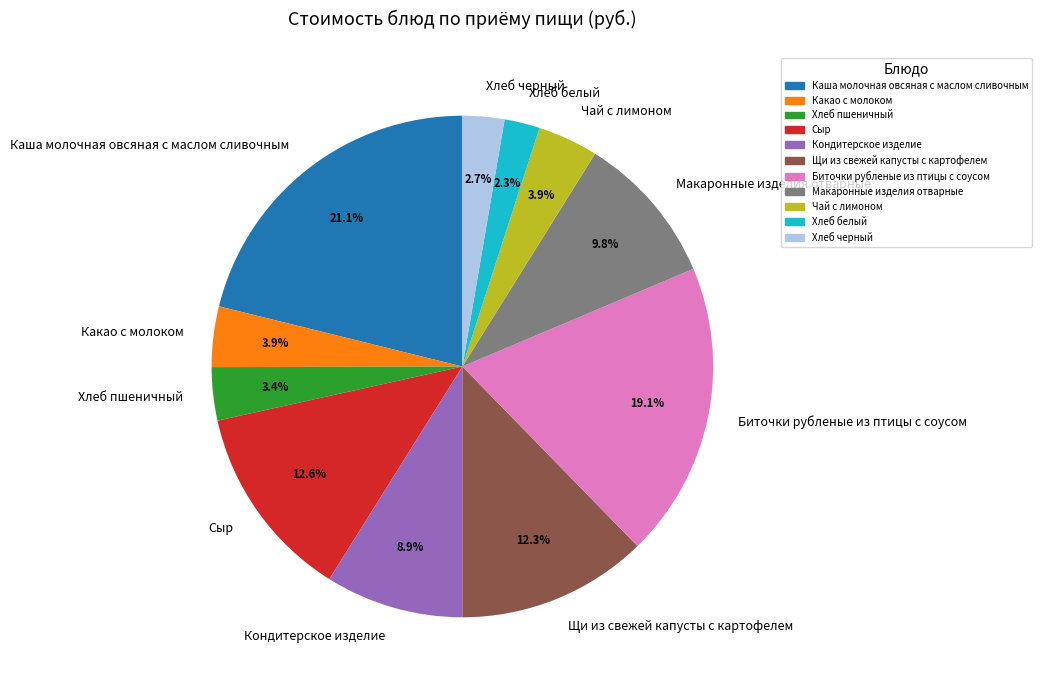

To the nearest percent, what is the combined percentage of Макаронные изделия отварные and Биточки рубленые из птицы с соусом?

29%